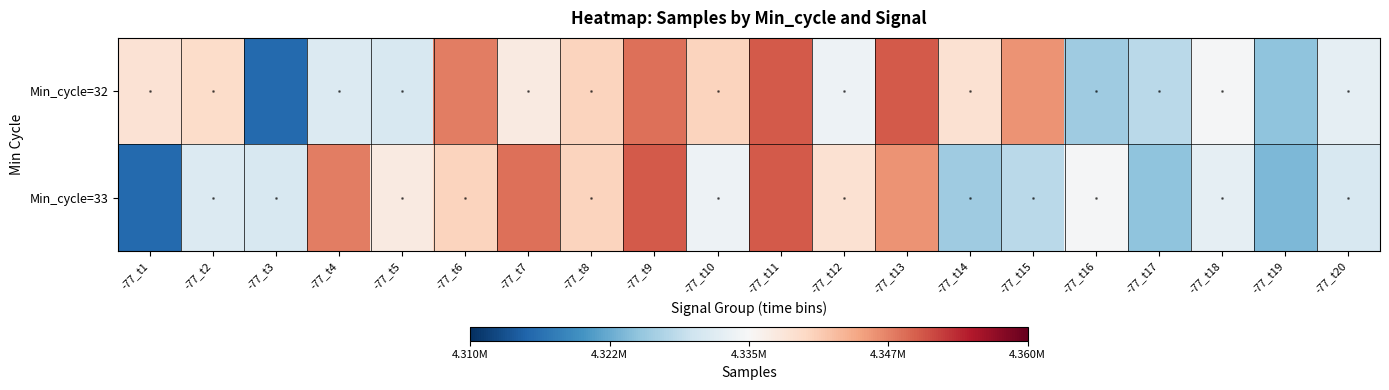

Reading left to right, what are all the values shown in this chart?

Min_cycle=32: -77_t1=4338533	-77_t2=4339641	-77_t3=4315621	-77_t4=4331587	-77_t5=4330961	-77_t6=4347752	-77_t7=4337213	-77_t8=4340647	-77_t9=4348742	-77_t10=4340534	-77_t11=4350285	-77_t12=4333776	-77_t13=4350265	-77_t14=4338890	-77_t15=4346162	-77_t16=4326053	-77_t17=4328306	-77_t18=4334646	-77_t19=4324871	-77_t20=4332749
Min_cycle=33: -77_t1=4315621	-77_t2=4331587	-77_t3=4330961	-77_t4=4347752	-77_t5=4337213	-77_t6=4340647	-77_t7=4348742	-77_t8=4340534	-77_t9=4350285	-77_t10=4333776	-77_t11=4350265	-77_t12=4338890	-77_t13=4346162	-77_t14=4326053	-77_t15=4328306	-77_t16=4334646	-77_t17=4324871	-77_t18=4332749	-77_t19=4323741	-77_t20=4331092